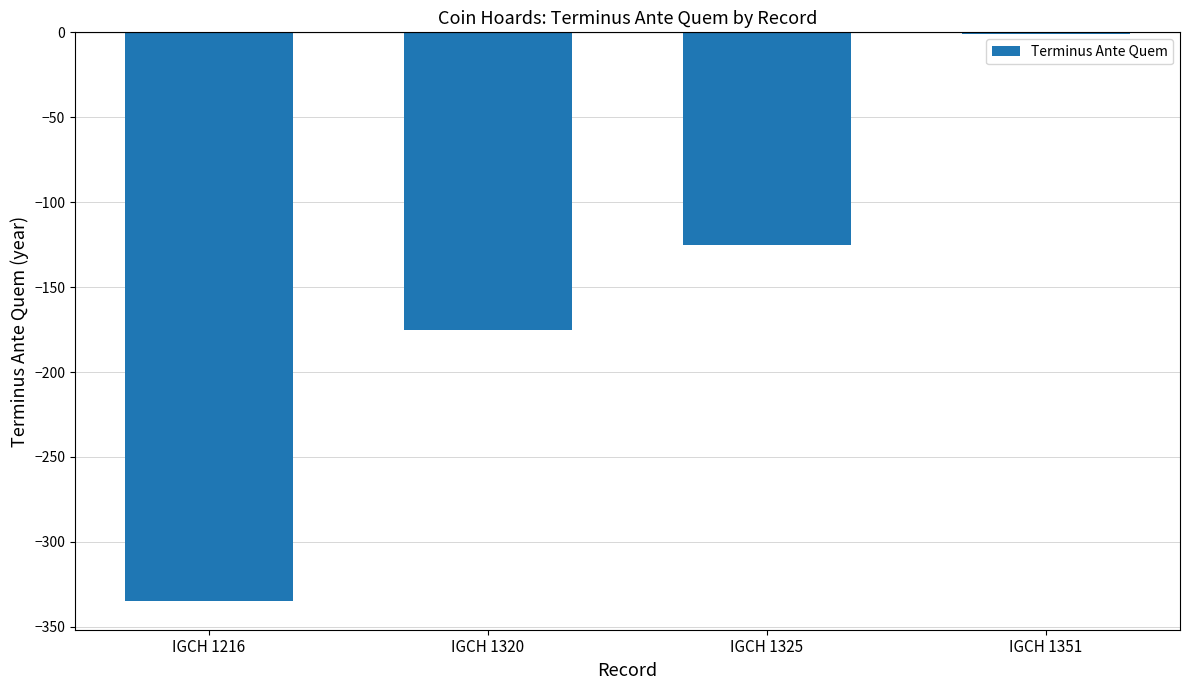

Which category has the highest value across all series?

IGCH 1351